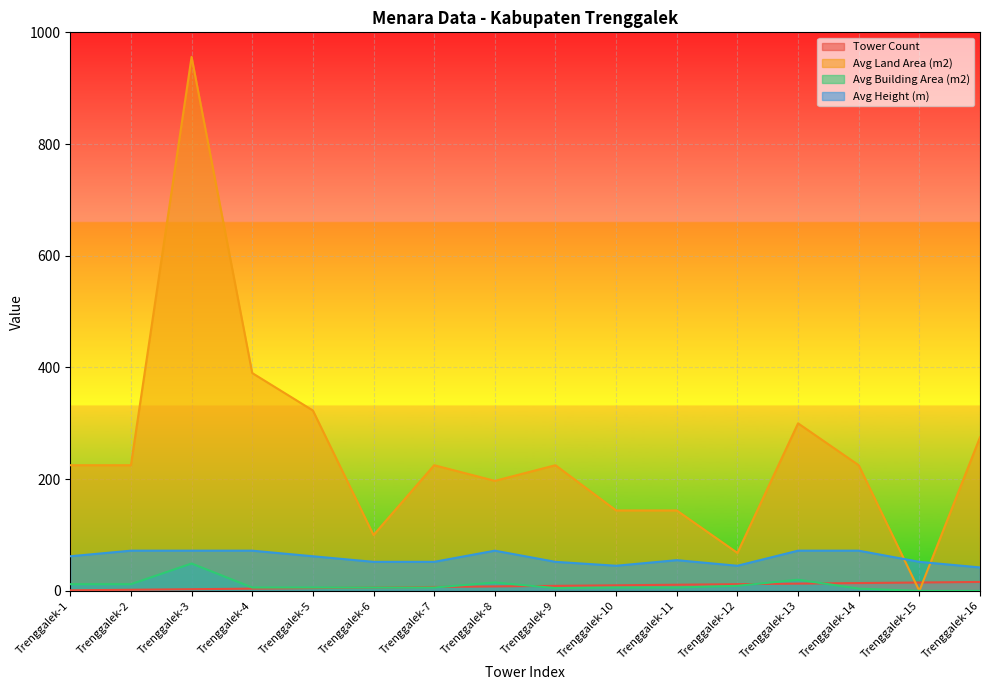

Rank the series at Trenggalek-6 from lowest to highest value.

Tower Count, Avg Building Area (m2), Avg Height (m), Avg Land Area (m2)